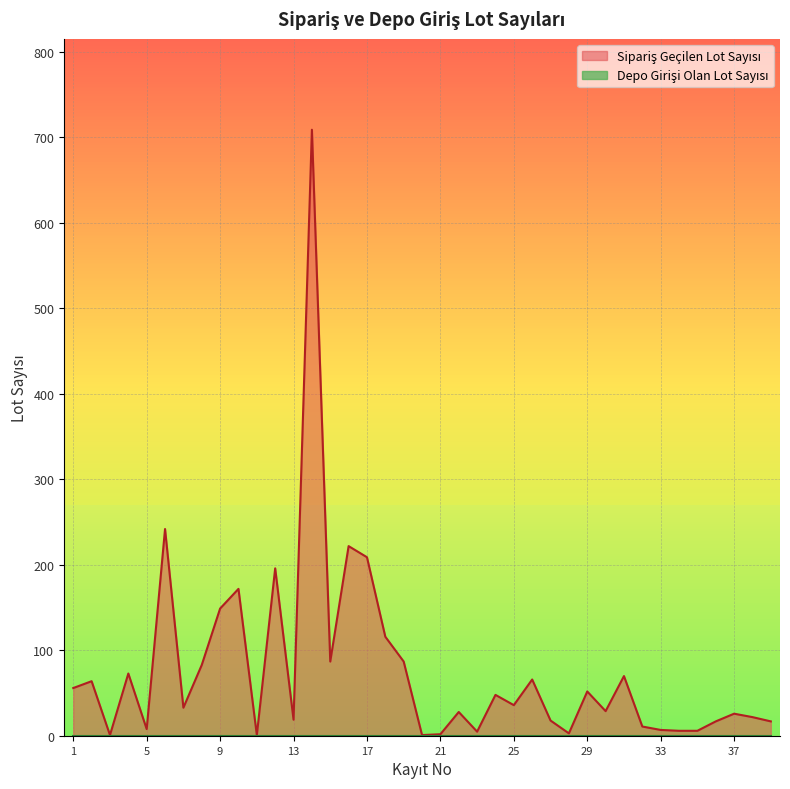

Between 26 and 4, which is larger?

4